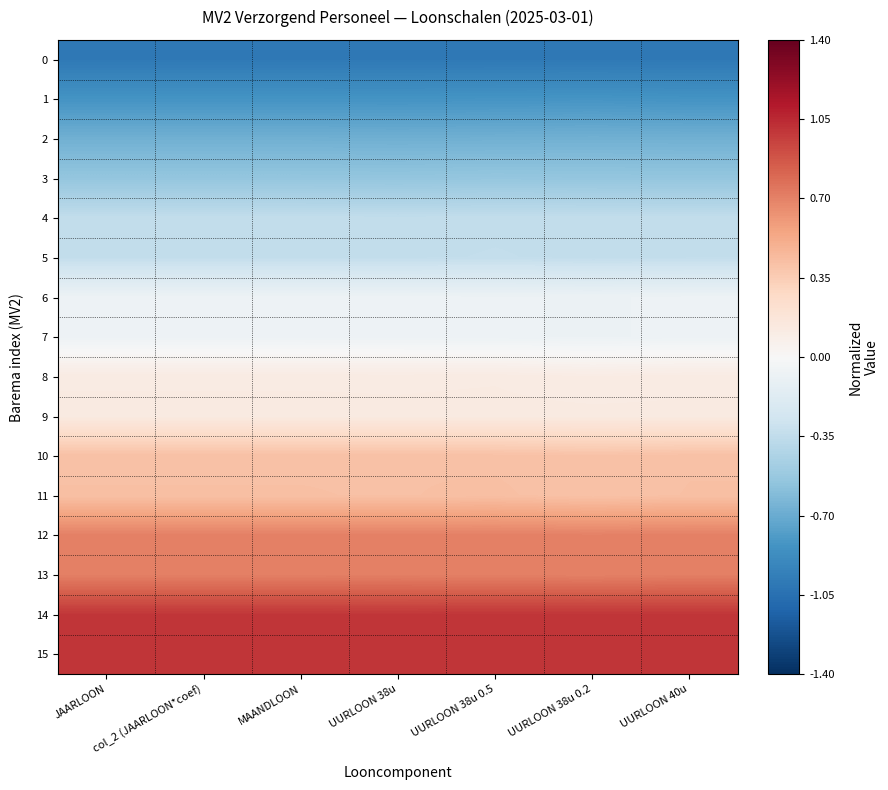

Between MAANDLOON and UURLOON 38u 0.5, which series saw the biggest shift?

5